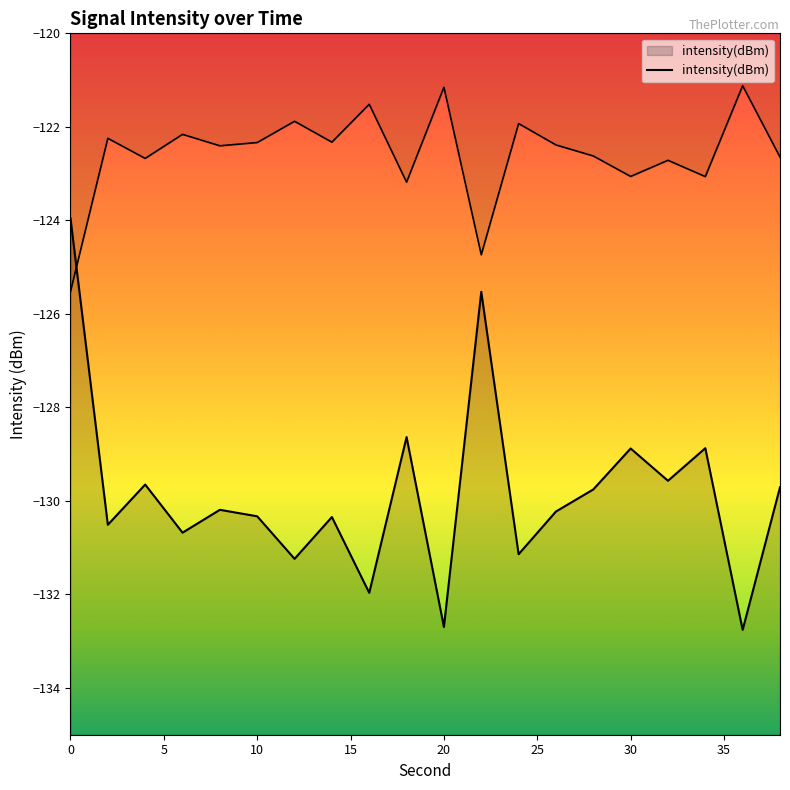

What is the difference between the maximum and minimum values?

8.8